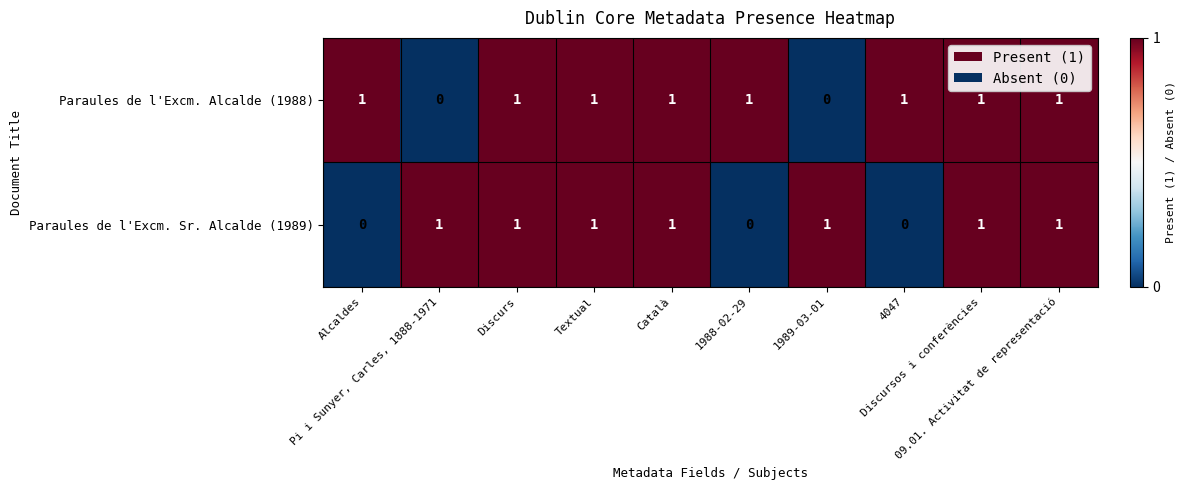

At how many categories does at least one series exceed 0?

10